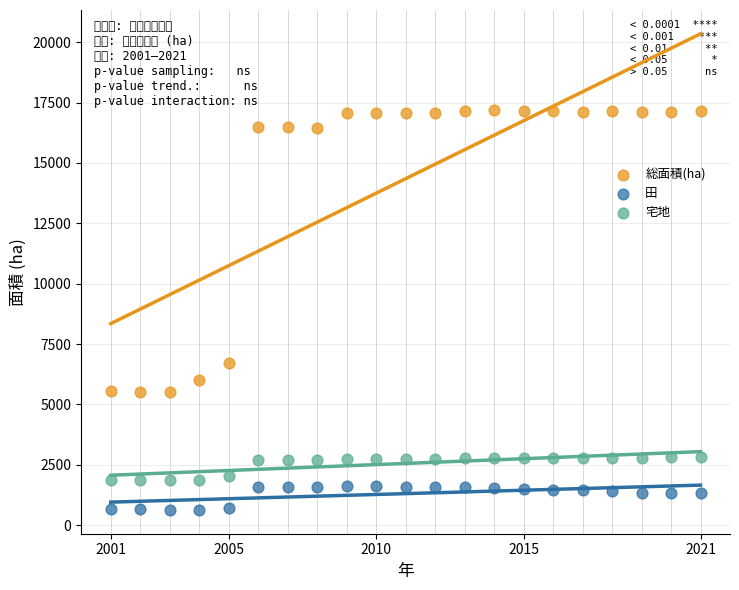

Which series reaches the minimum Y coordinate?

田